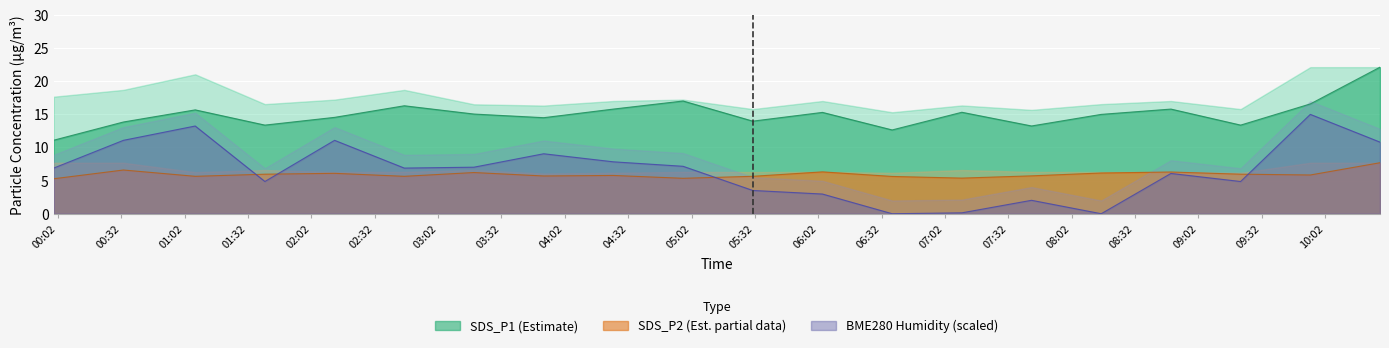

True or false: SDS_P2 and SDS_P1 cross at least once.

False